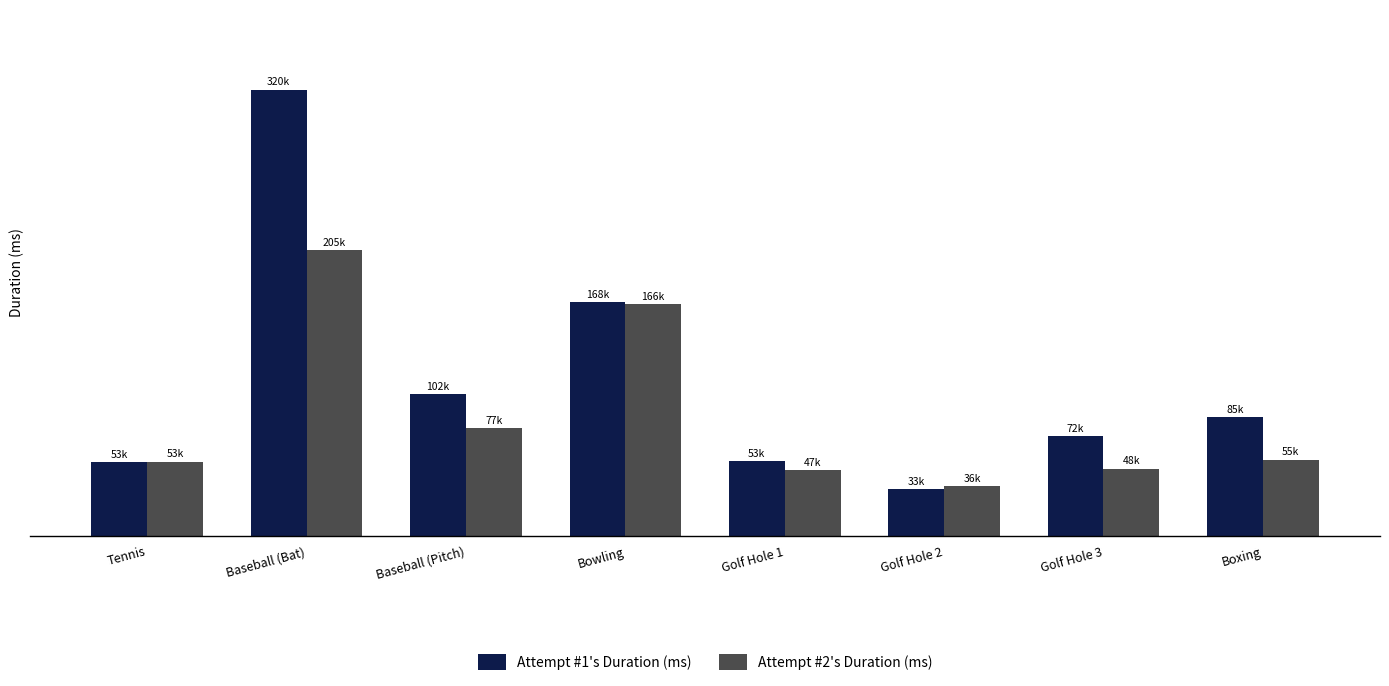

List the series in order of their overall mean, highest first.

Attempt #1's Duration (ms), Attempt #2's Duration (ms)